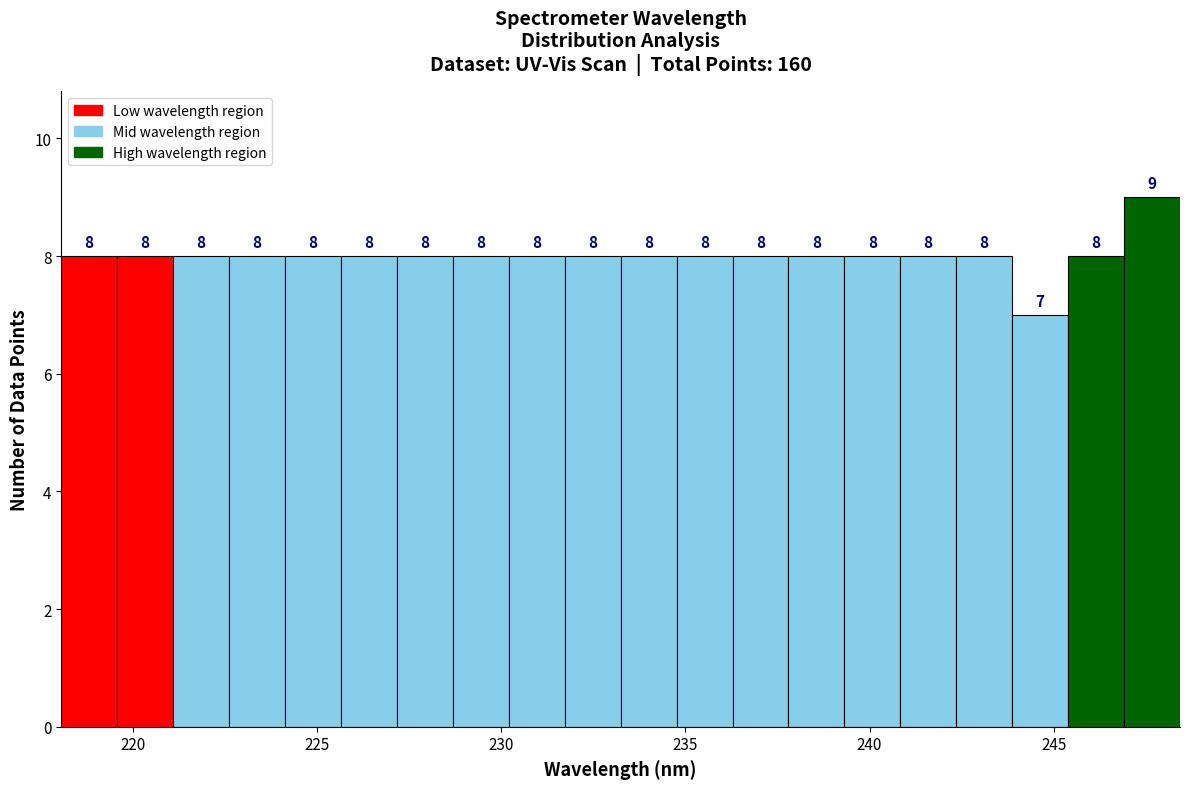

Read against the x-axis, roughly where is the centre of the tallest bar?

247.5